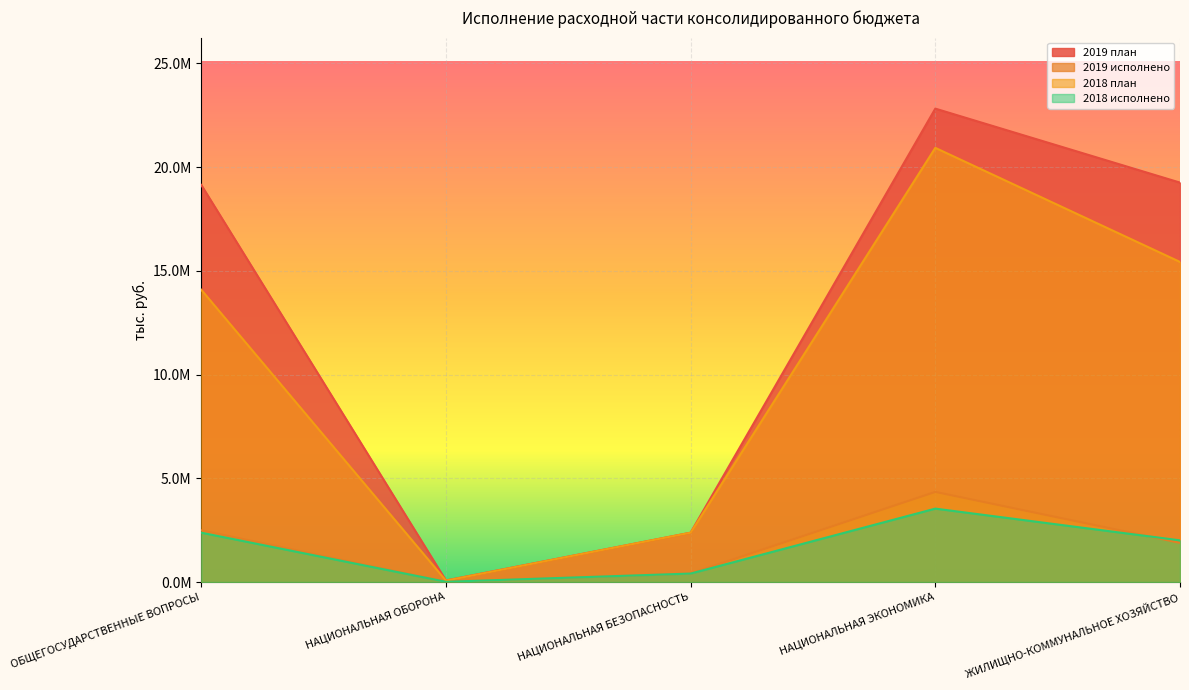

Count the number of categories in the chart.

5